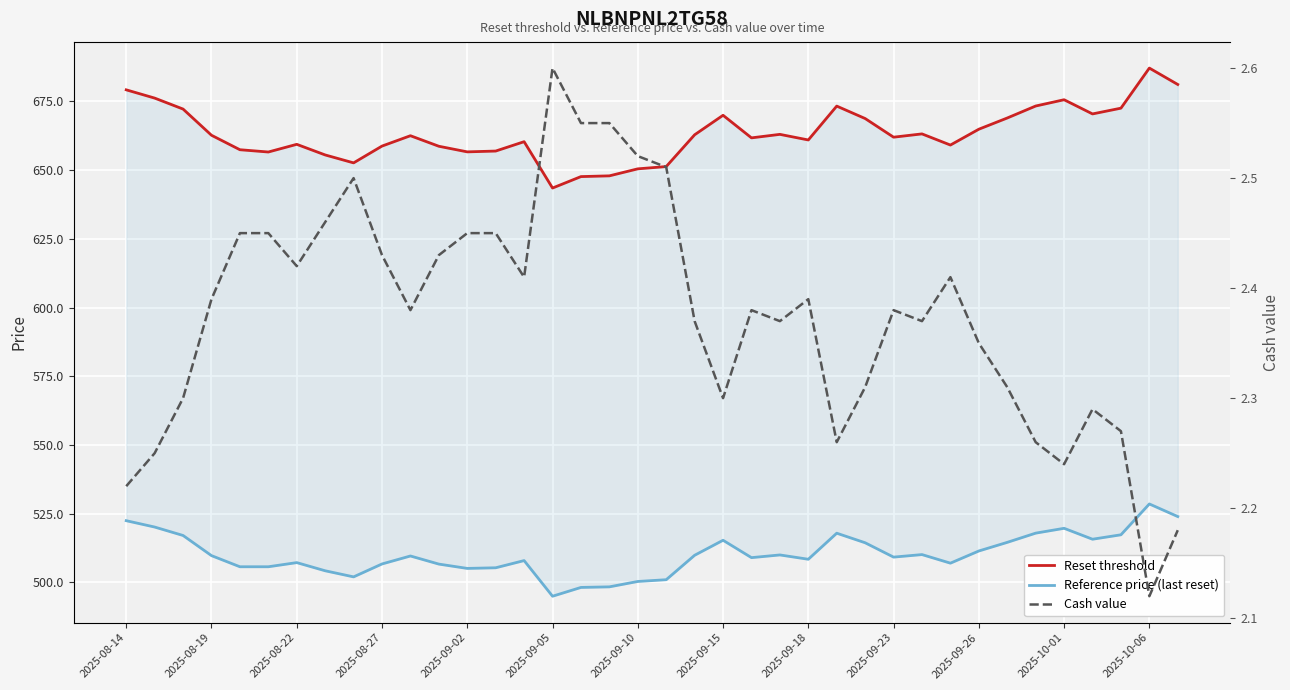

True or false: Reference price (last reset) has more than 1 points higher than both neighbors.

True